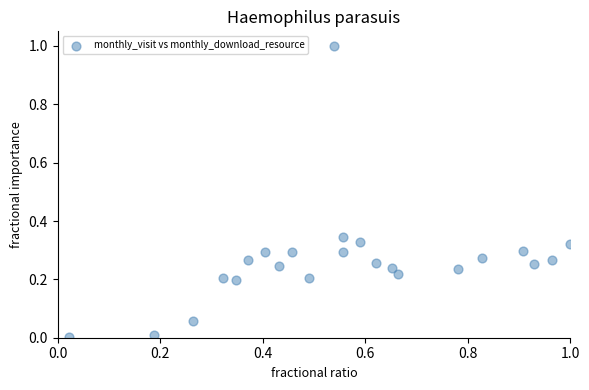

What is the range of Y values (max minus min)?

1.0